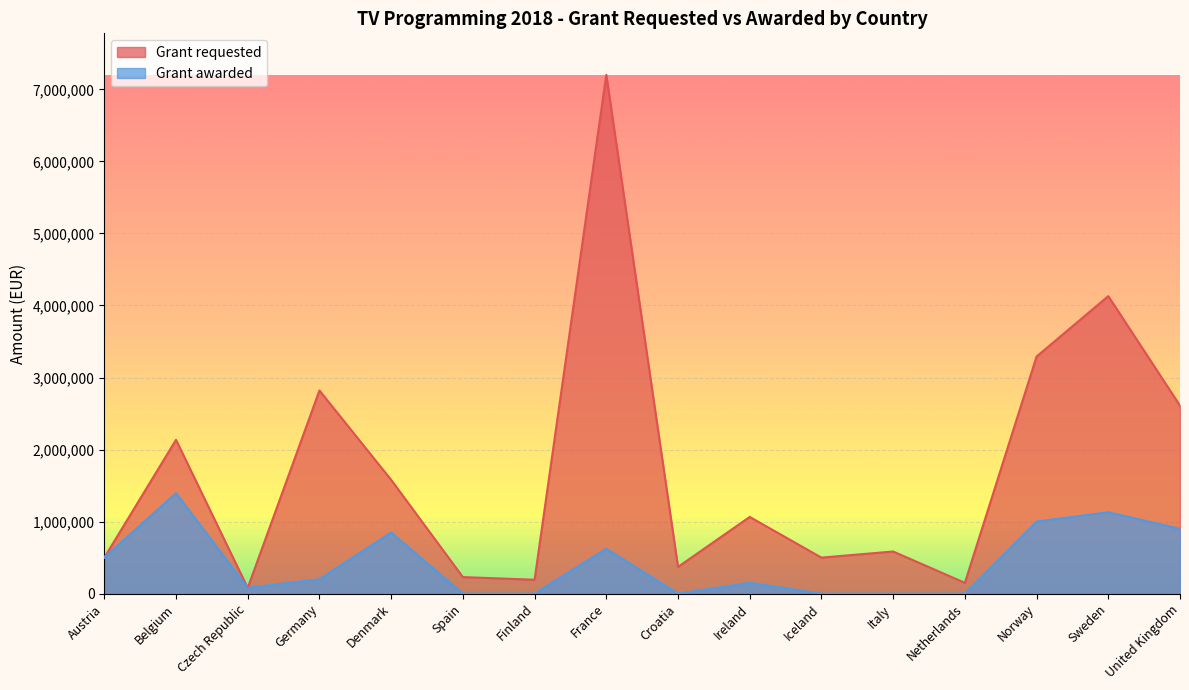

The Grant requested series shows 2469799 at Denmark. True or false?

False